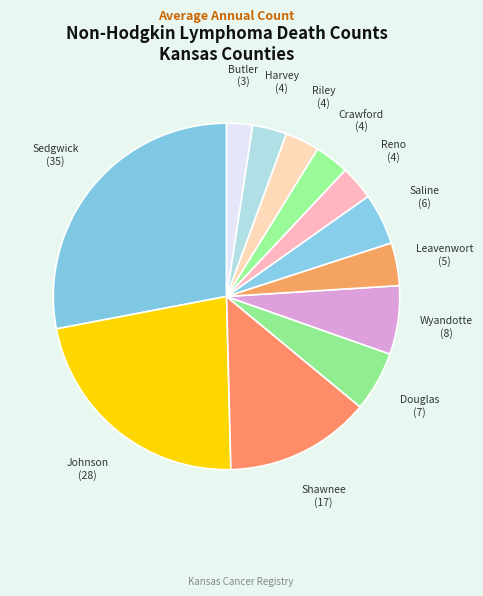

Rank the categories by value from lowest to highest.

Butler County, Reno County, Crawford County, Riley County, Harvey County, Leavenworth County, Saline County, Douglas County, Wyandotte County, Shawnee County, Johnson County, Sedgwick County